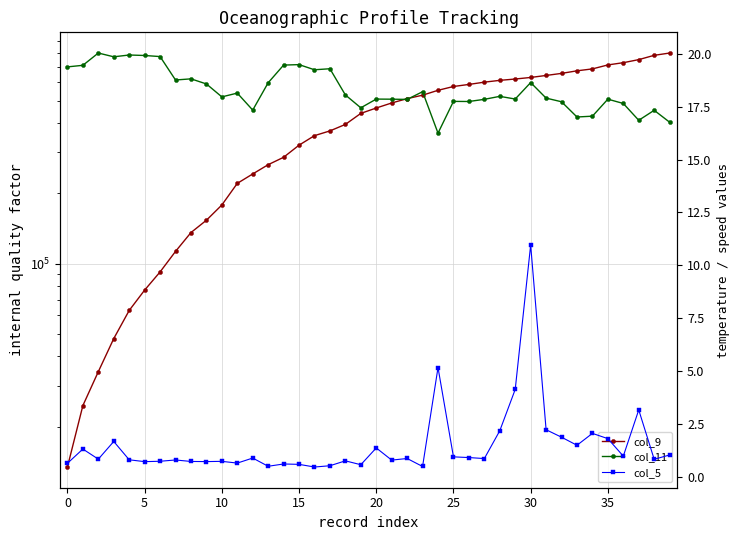

Which series has the largest range (max minus min)?

col_9